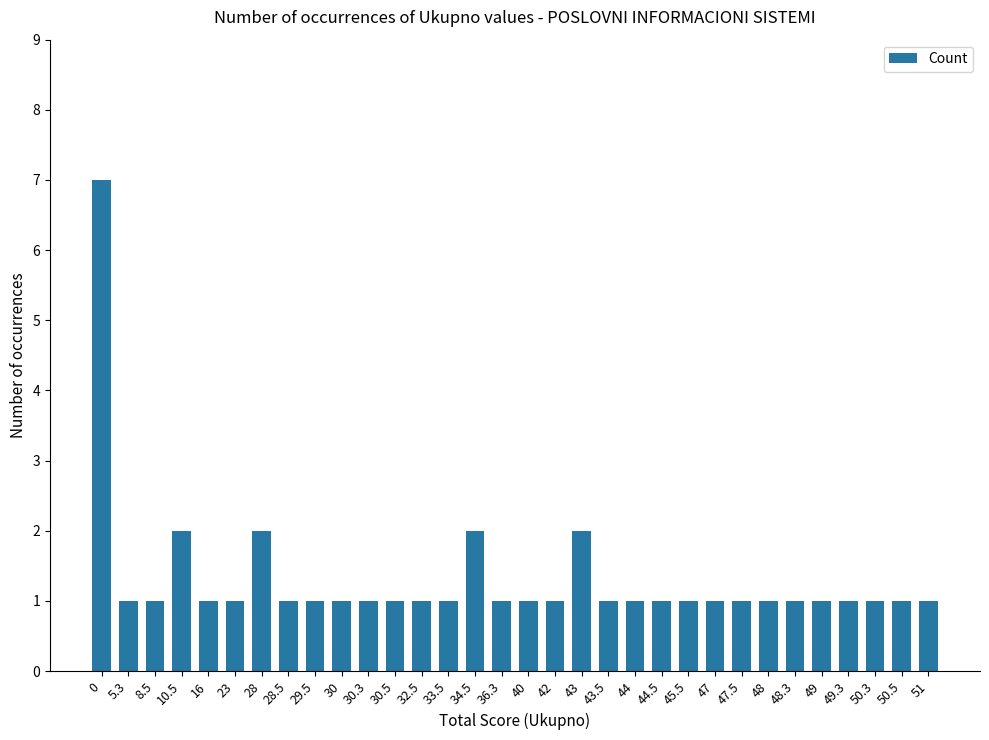

Approximately how many times larger is the value at 48.3 compared to 44.5?

1.0